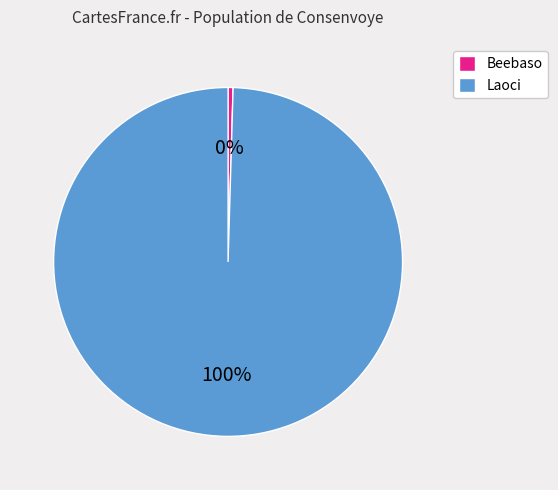

What percentage is the Laoci slice, to the nearest percent?

100%